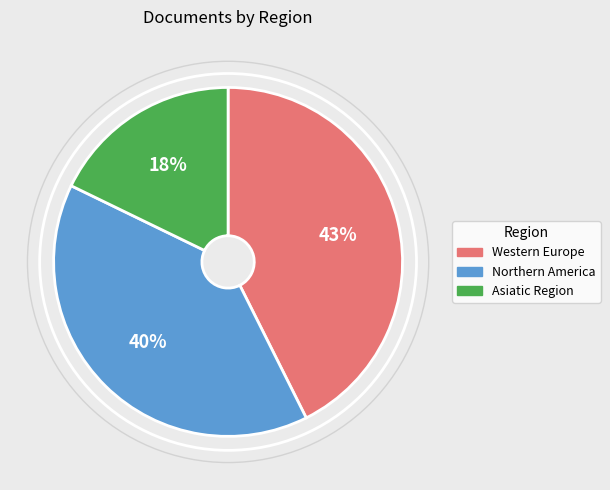

Which slice is the smallest?

Asiatic Region